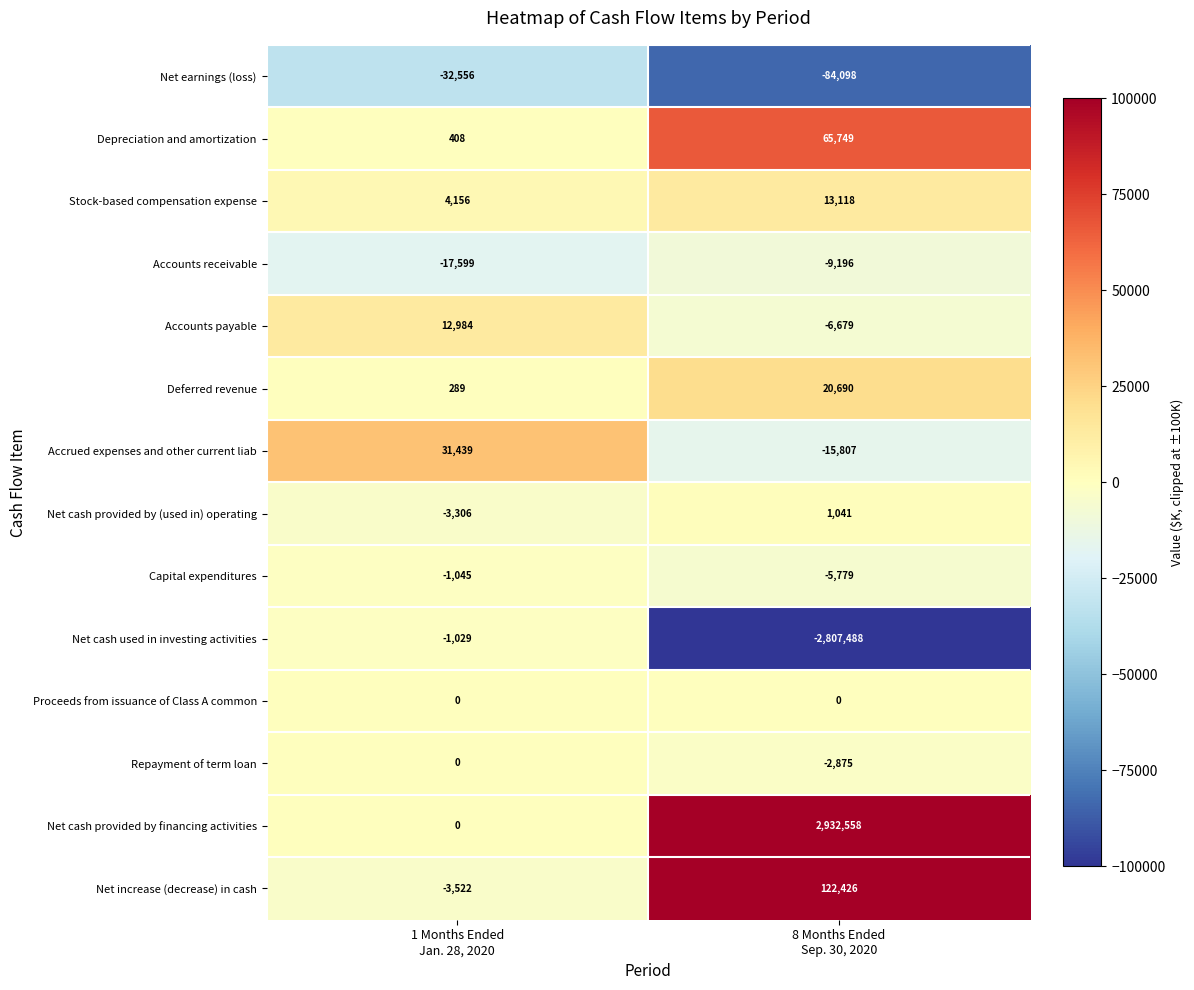

How many values in the Net cash provided by (used in) operating series are below 1041?

1